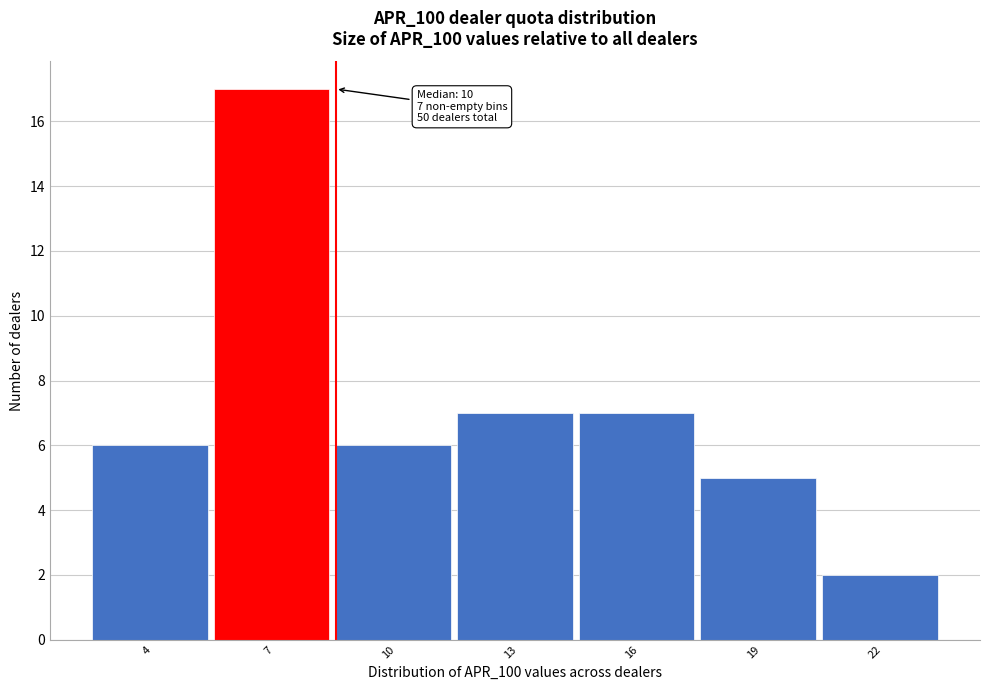

Reading right to left, what are all the values shown in this chart?

2	5	7	7	6	17	6